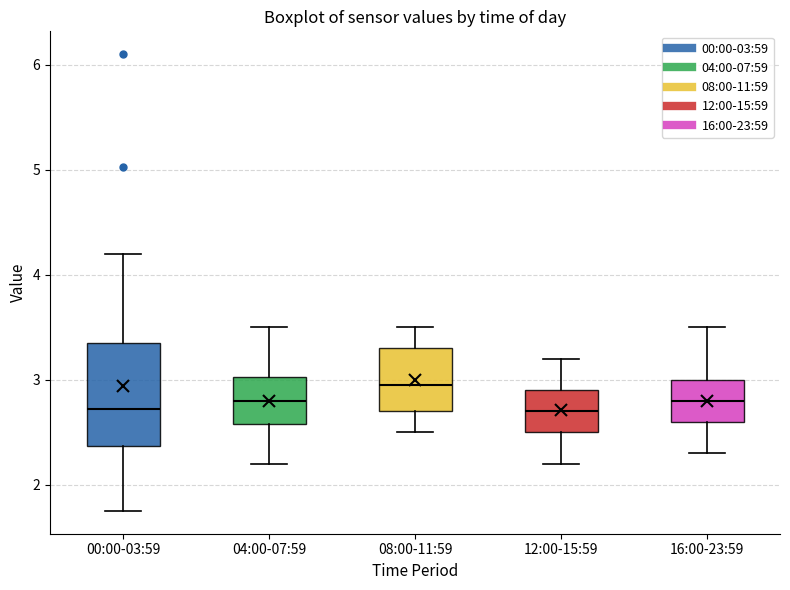

Where is the upper edge of the box for 04:00-07:59 on the y-axis? The values are not printed on the chart, so give them approximately, as read against the axis.

3.0